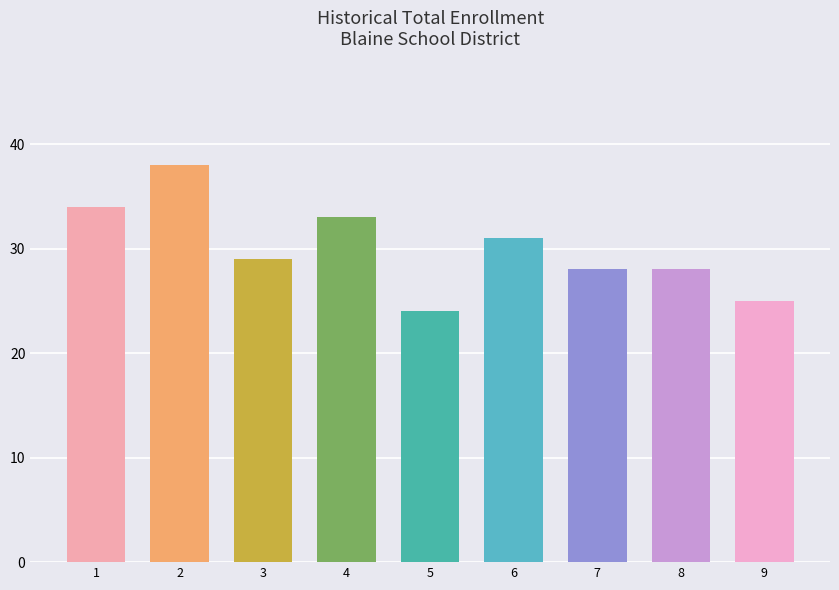

What is the maximum value shown in the chart?

38